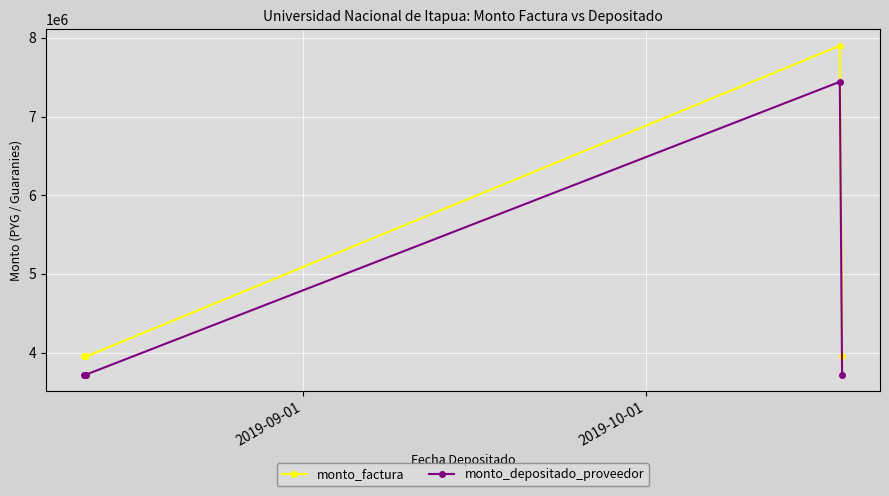

True or false: monto_depositado_proveedor has more than 2 points higher than both neighbors.

False